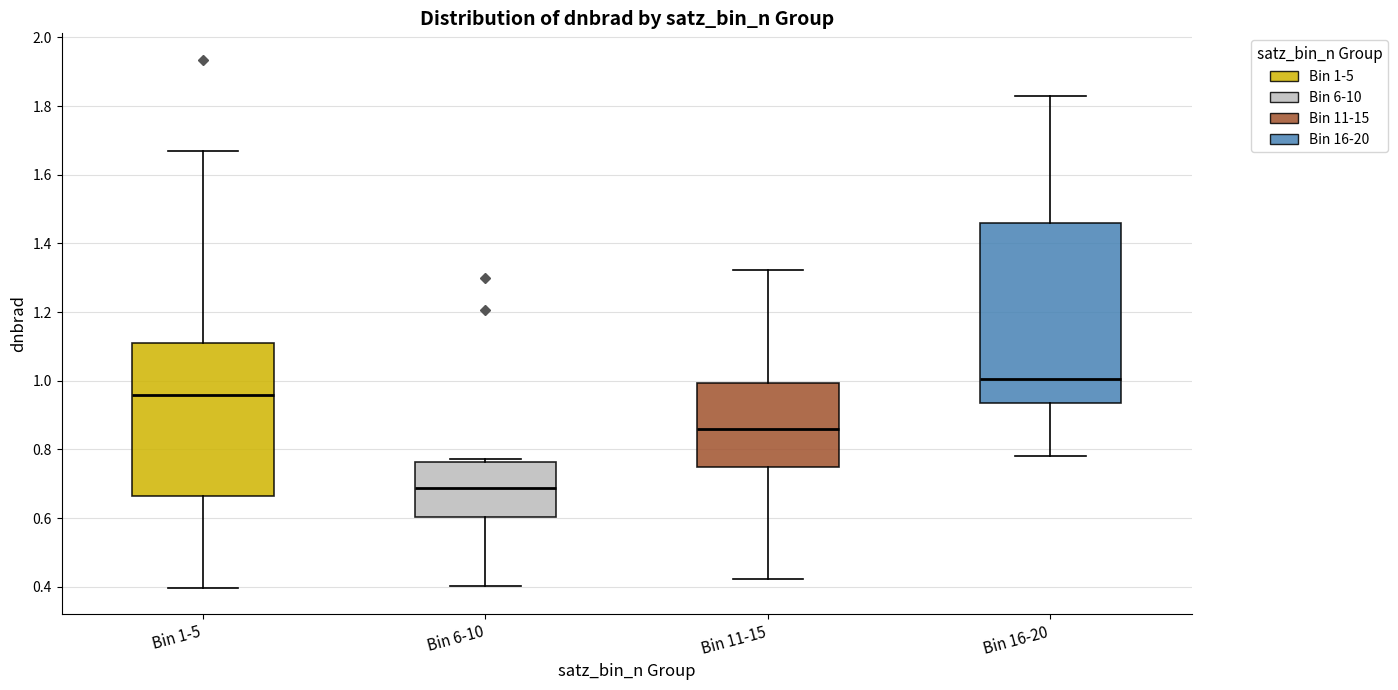

Reading left to right, transcribe this box plot: for each box, give where its median line is, the range the box spans, and where its two whiskers end, as read against the y-axis. The values are not printed on the chart, so give them approximately, as read against the axis.

Bin 1-5: median 0.96, box 0.66 to 1.10, whiskers 0.40 to 1.66
Bin 6-10: median 0.68, box 0.60 to 0.76, whiskers 0.40 to 0.78
Bin 11-15: median 0.86, box 0.74 to 1.00, whiskers 0.42 to 1.32
Bin 16-20: median 1.00, box 0.94 to 1.46, whiskers 0.78 to 1.84